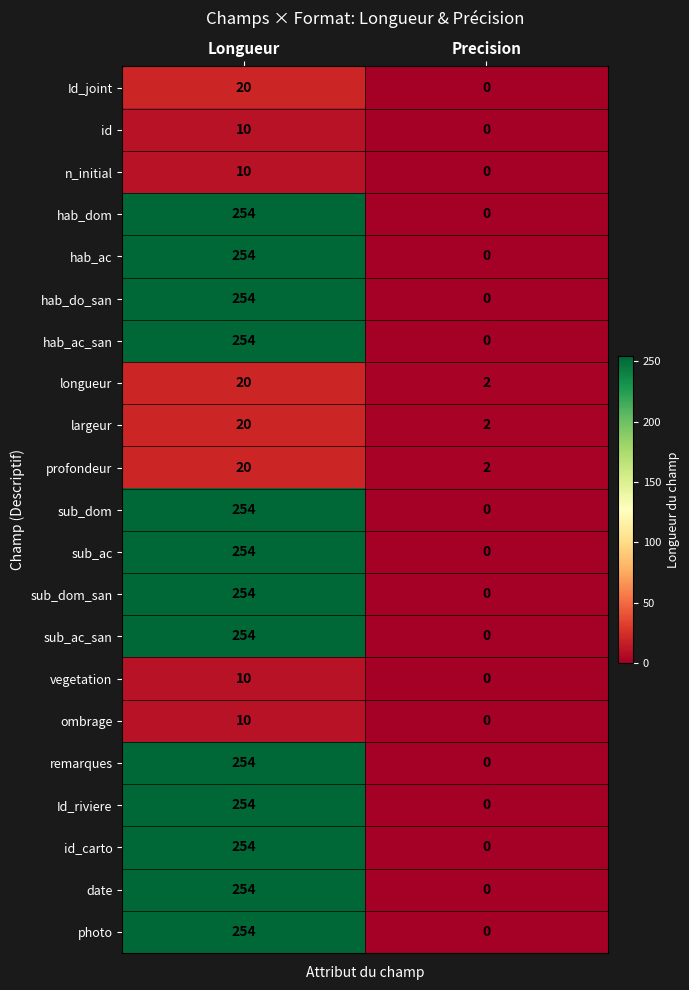

At which category is the sum across all series the highest?

Longueur